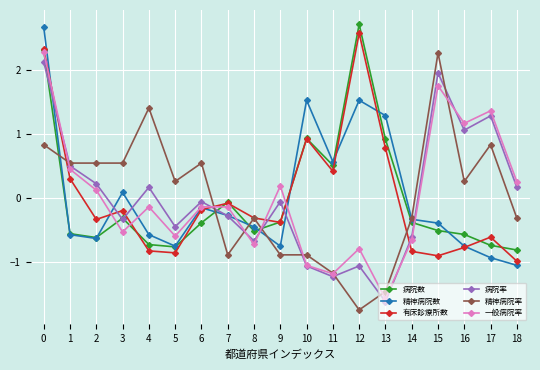

Count the number of categories in the chart.

19